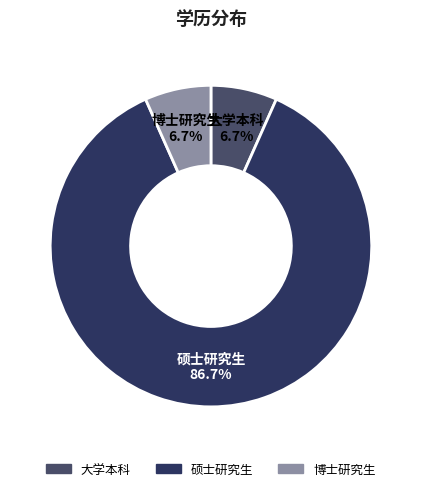

The 硕士研究生 slice represents 87% of the pie. True or false?

True